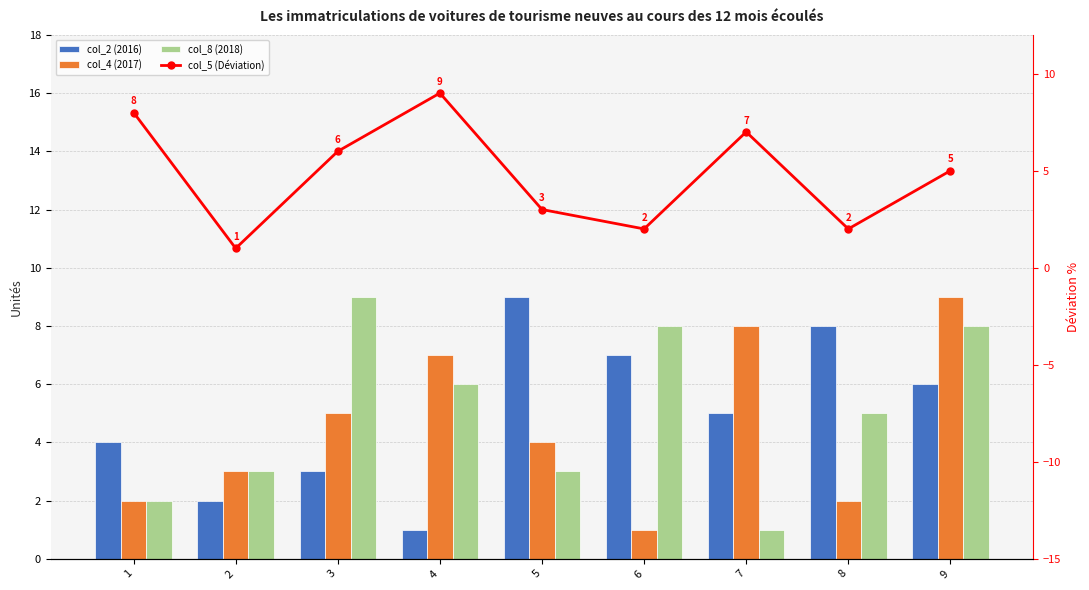

Is it true that col_8 equals 3 at 4?

False